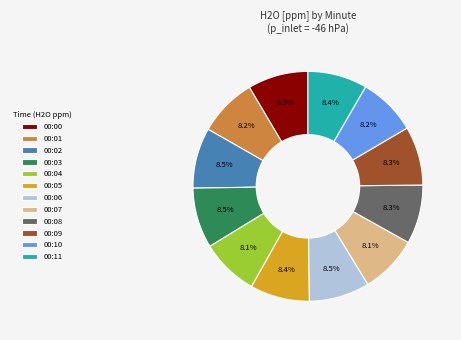

Is there a majority slice in this chart?

No